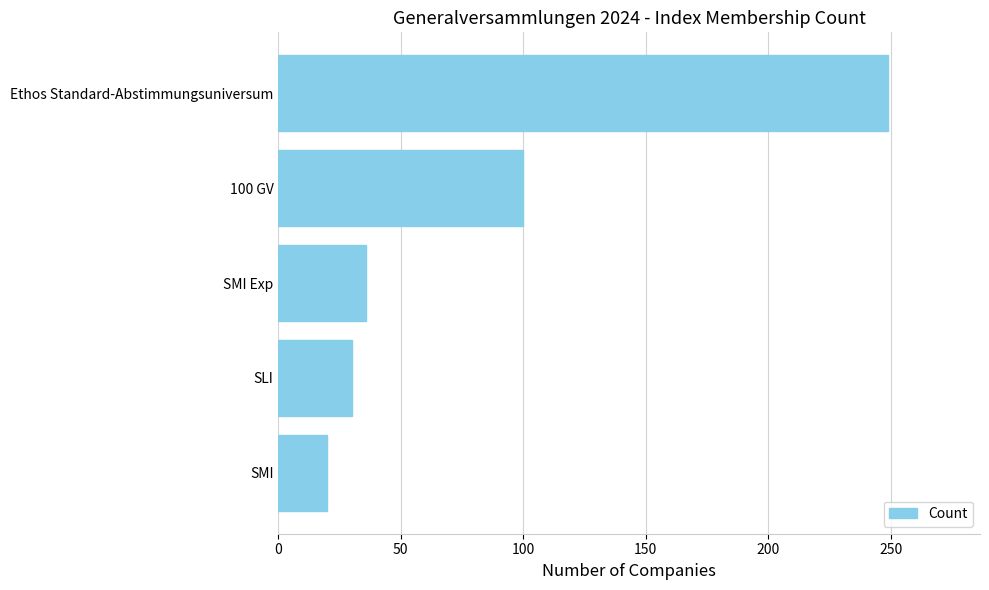

Reading bottom to top, transcribe all the data shown in this chart.

SMI=20	SLI=30	SMI Exp=36	100 GV=100	Ethos Standard-Abstimmungsuniversum=249